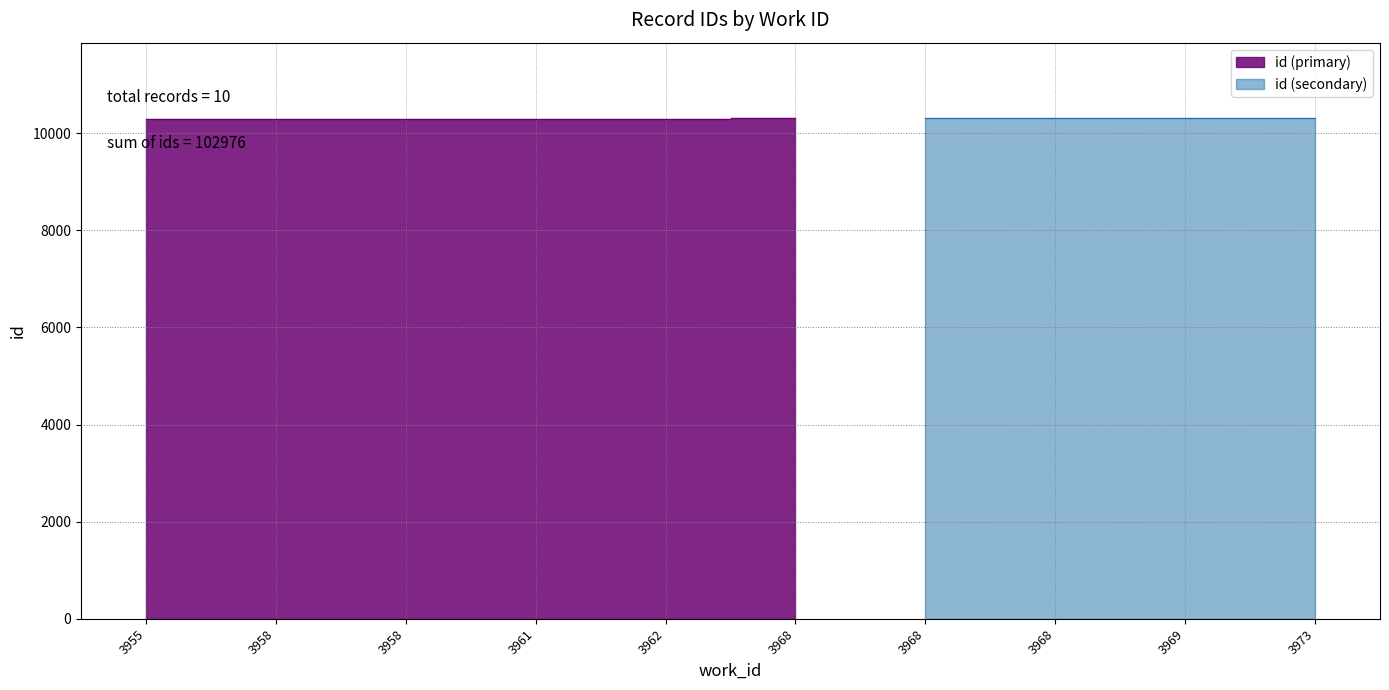

The chart shows a value of 10302 at 3968. True or false?

True